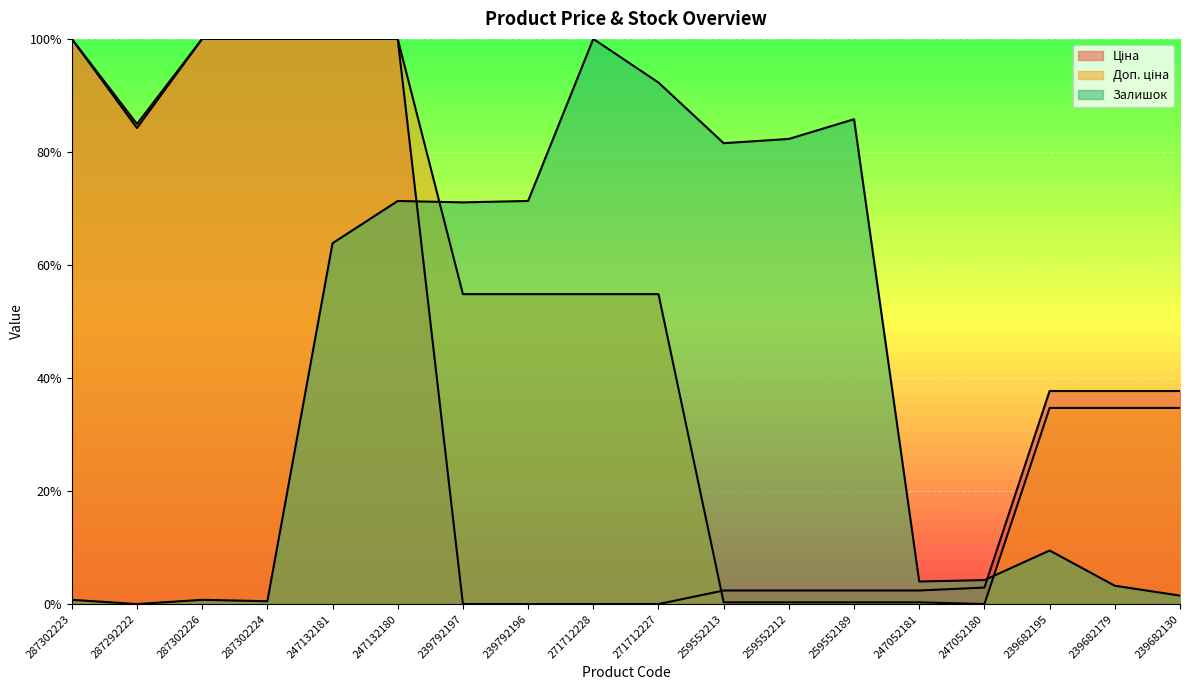

Reading right to left, extract all data points from this chart.

Ціна: 0.4	0.4	0.4	0.0	0.0	0.0	0.0	0.0	0.0	0.0	0.0	0.0	1.0	1.0	1.0	1.0	0.8	1.0
Доп. ціна: 0.3	0.3	0.3	0.0	0.0	0.0	0.0	0.0	0.5	0.5	0.5	0.5	1.0	1.0	1.0	1.0	0.8	1.0
Залишок: 0.0	0.0	0.1	0.0	0.0	0.9	0.8	0.8	0.9	1.0	0.7	0.7	0.7	0.6	0.0	0.0	0.0	0.0